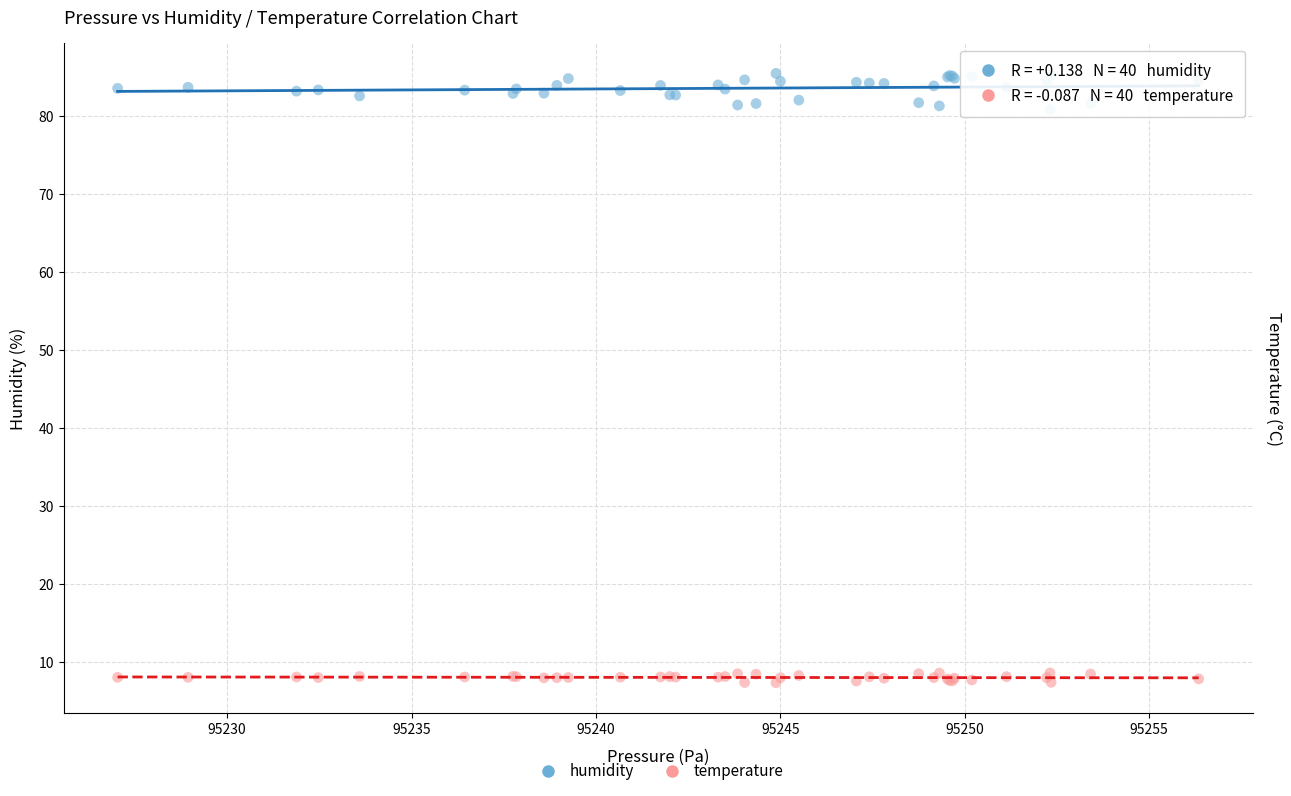

Which series reaches the maximum Y coordinate?

humidity